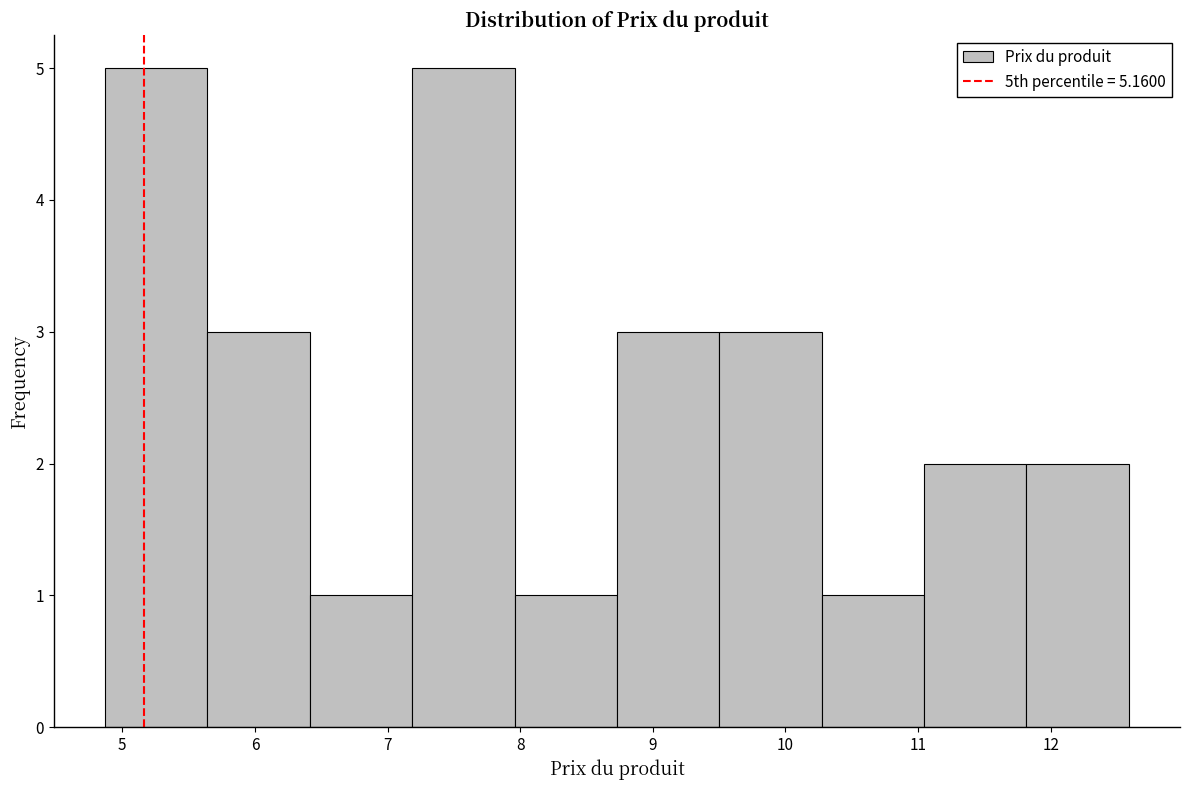

Reading left to right, list every bar in this chart as the range it spans on the x-axis followed by its height. Neither the bar edges nor the heights are printed on the chart, so give them approximately, as read against the axes.

4.9 to 5.6: 5
5.6 to 6.4: 3
6.4 to 7.2: 1
7.2 to 8.0: 5
8.0 to 8.7: 1
8.7 to 9.5: 3
9.5 to 10.3: 3
10.3 to 11.0: 1
11.0 to 11.8: 2
11.8 to 12.6: 2